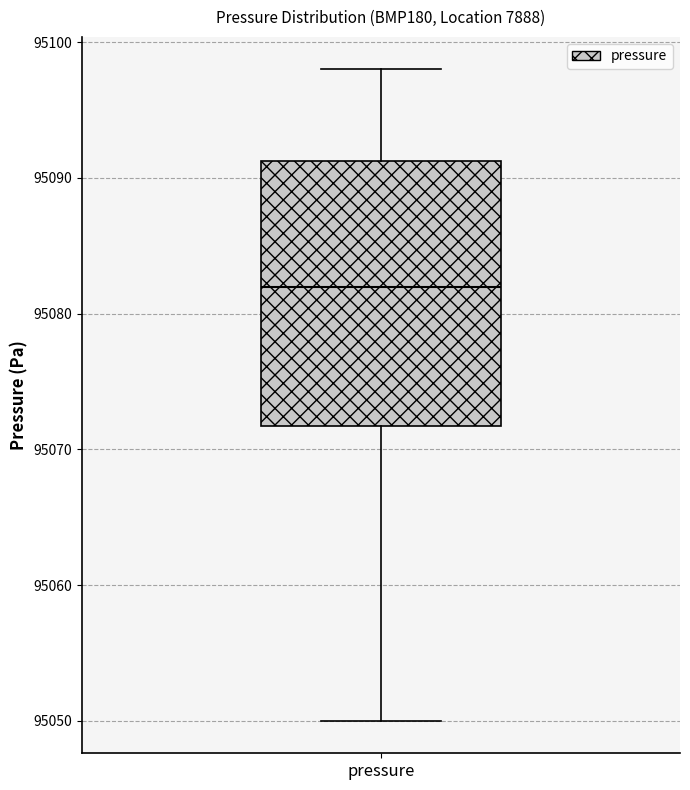

Read this box plot against the y-axis: the position of the median line, the range covered by the box, and the ends of both whiskers. The values are not printed on the chart, so give them approximately, as read against the axis.

median 95082, box 95072 to 95091, whiskers 95050 to 95098